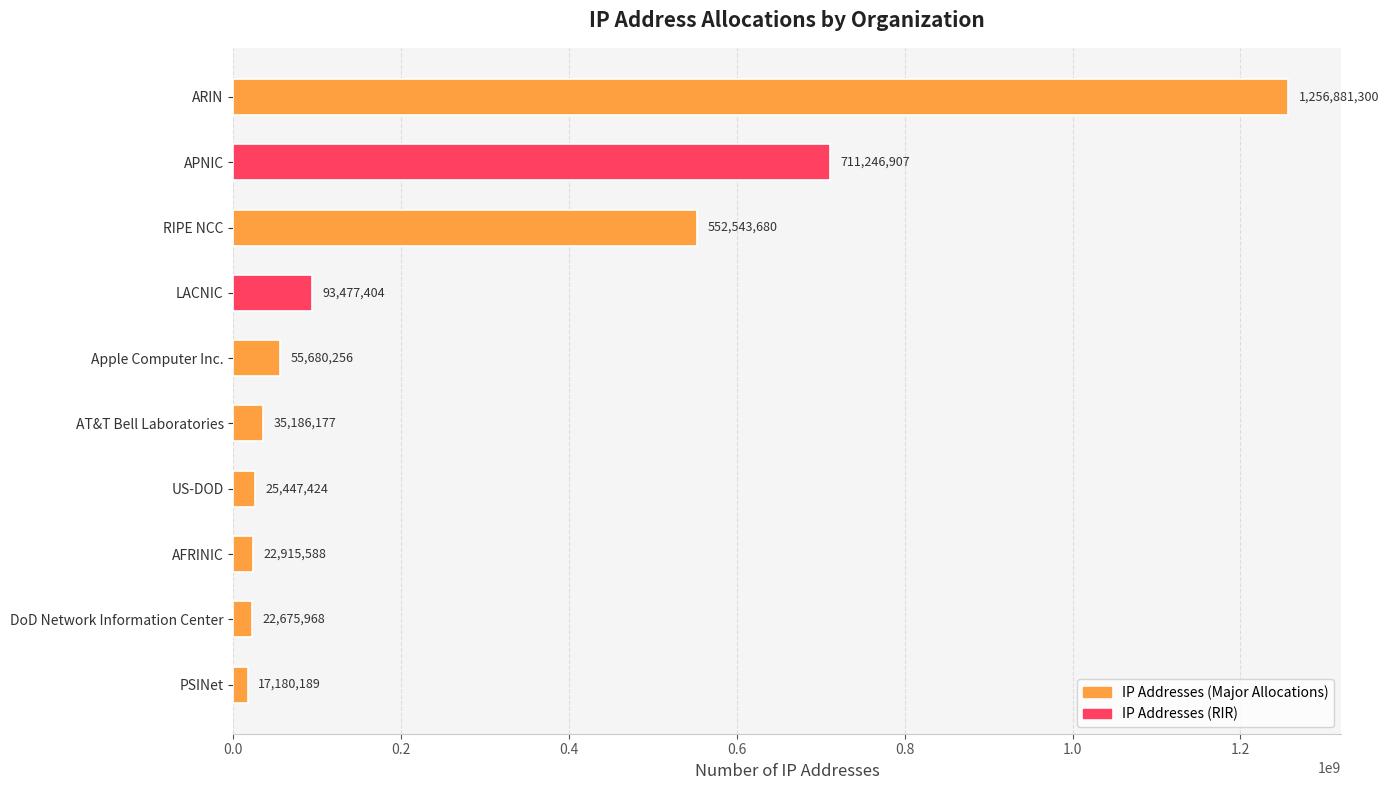

Reading bottom to top, transcribe all the data shown in this chart.

PSINet=17180189	DoD Network Information Center=22675968	AFRINIC=22915588	US-DOD=25447424	AT&T Bell Laboratories=35186177	Apple Computer Inc.=55680256	LACNIC=93477404	RIPE NCC=552543680	APNIC=711246907	ARIN=1256881300